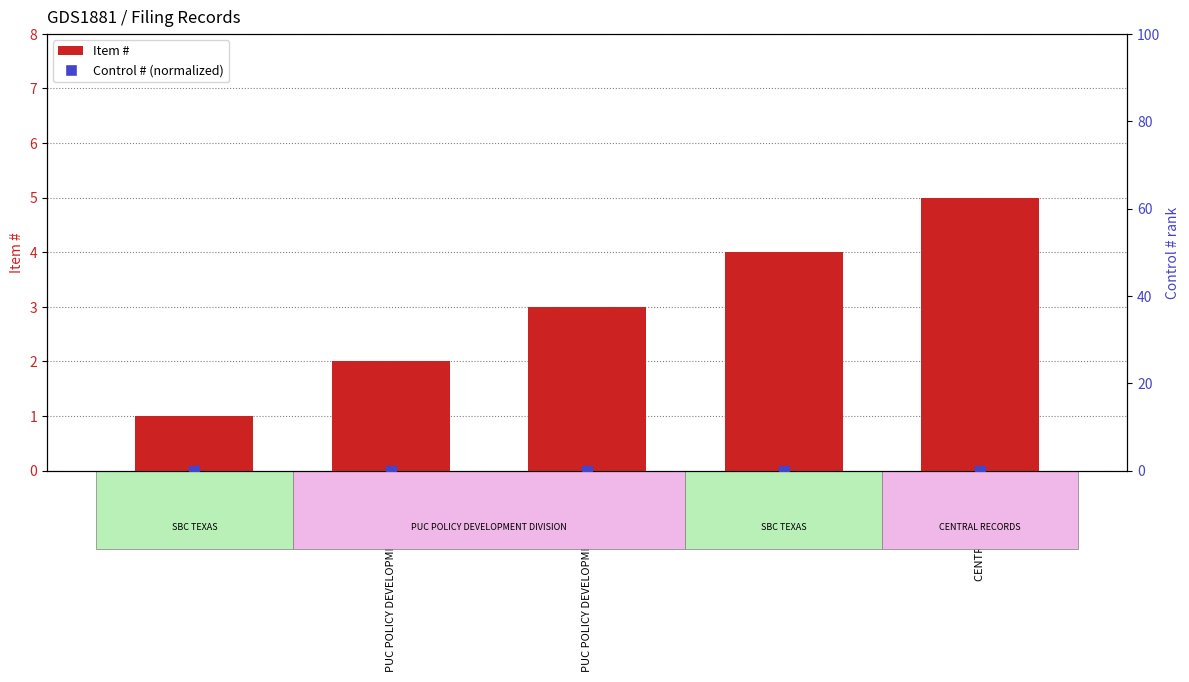

At which category is the sum across all series the highest?

CENTRAL RECORDS